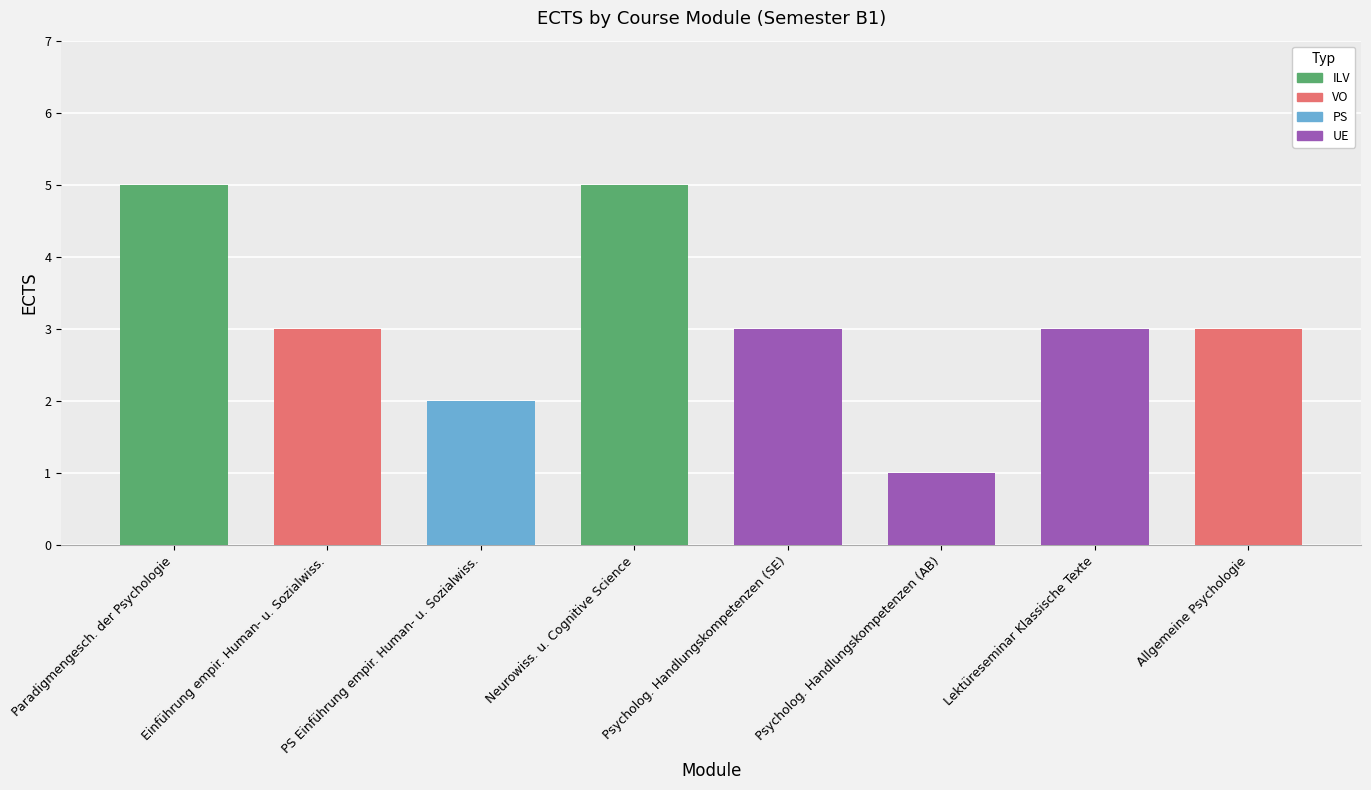

What is the change in value from Psycholog. Handlungskompetenzen (AB) to Allgemeine Psychologie?

+2